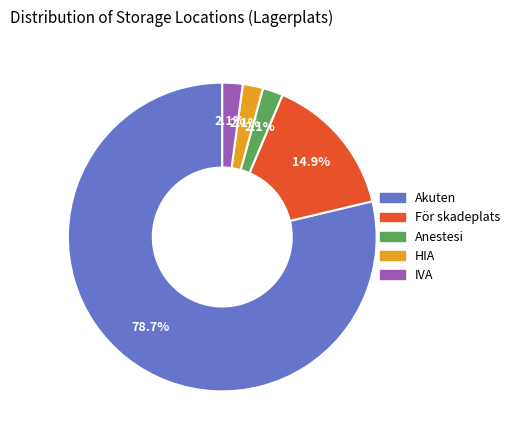

What is the majority slice?

Akuten